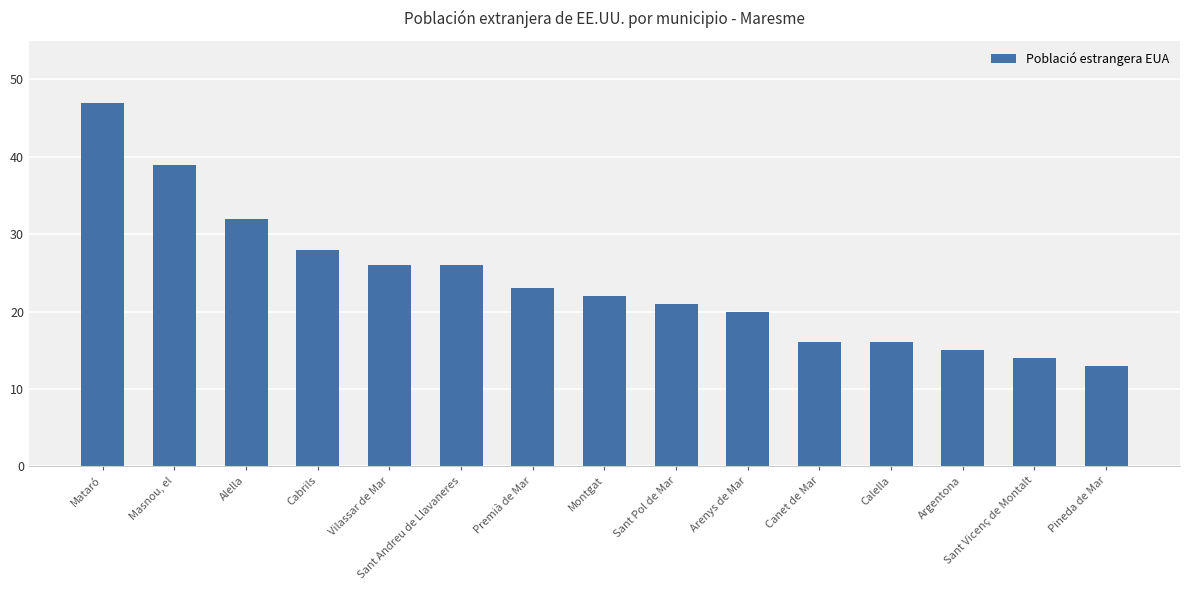

Read the value at Argentona.

15